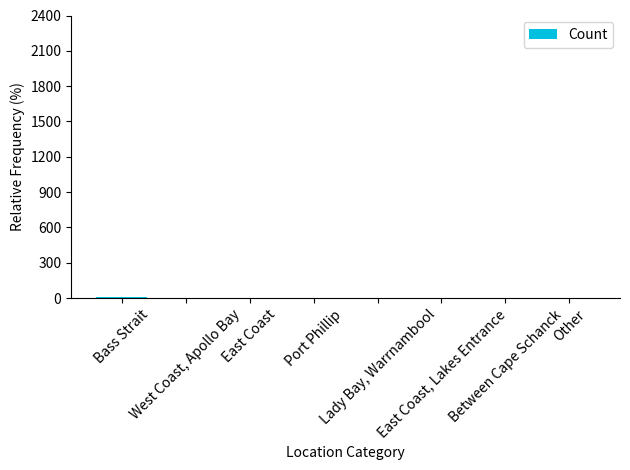

What is the sum of the values at Between Cape Schanck and East Coast?

6